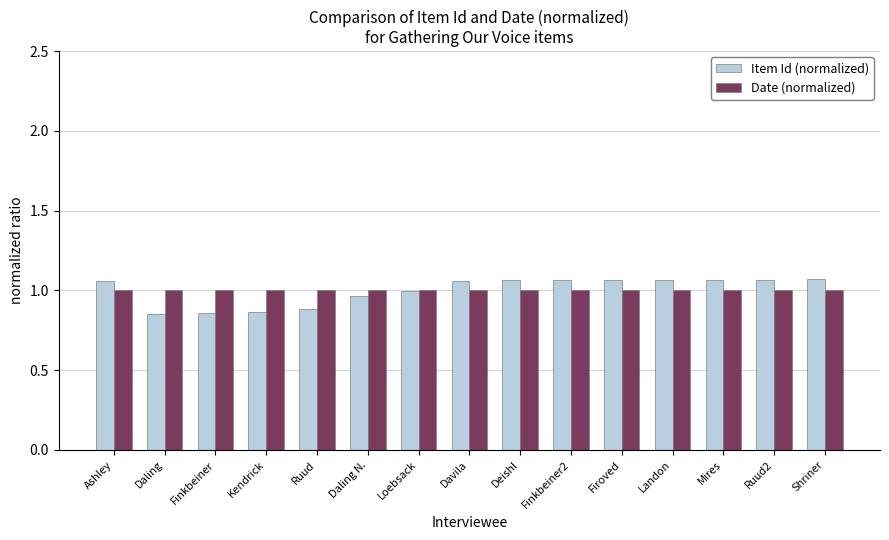

Which series changed the most between Ashley and Finkbeiner?

Item Id (normalized)